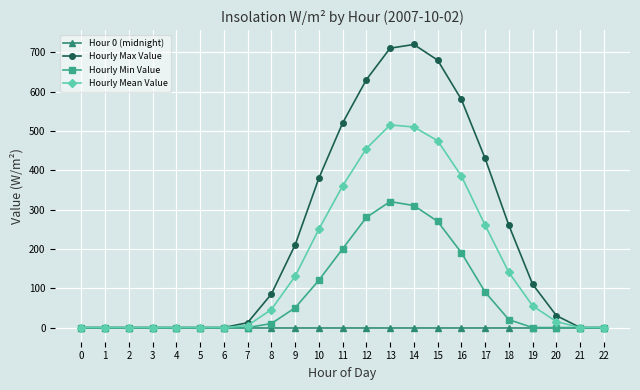

The value of Hourly Max Value at 16 is 580.4. True or false?

True